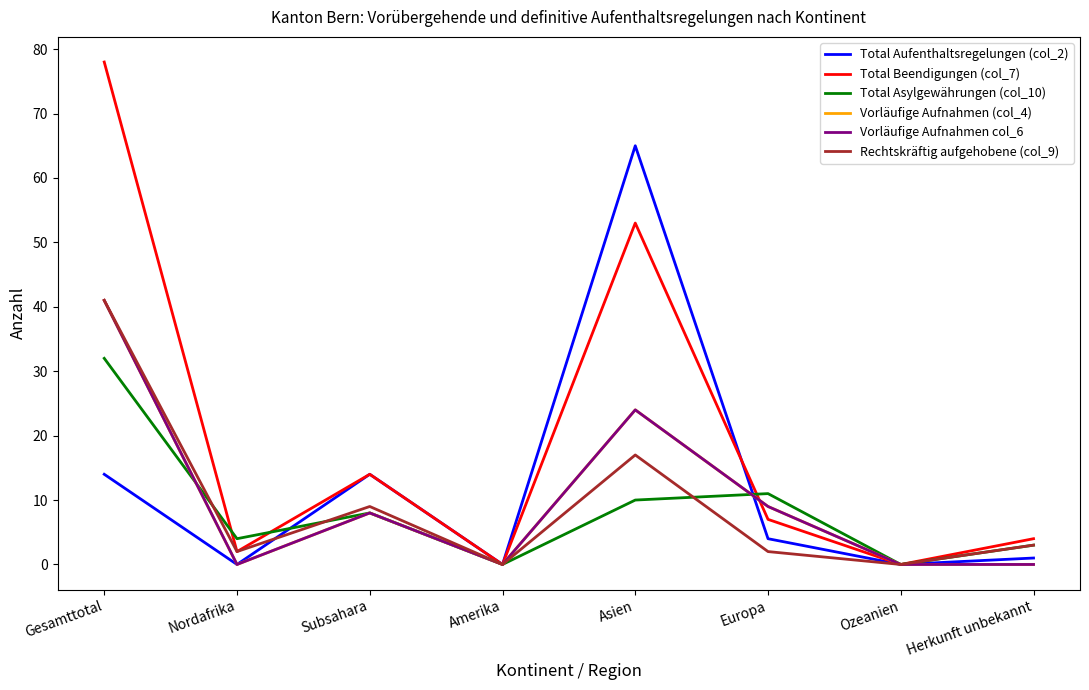

Is this an area chart (filled region under the line)?

No